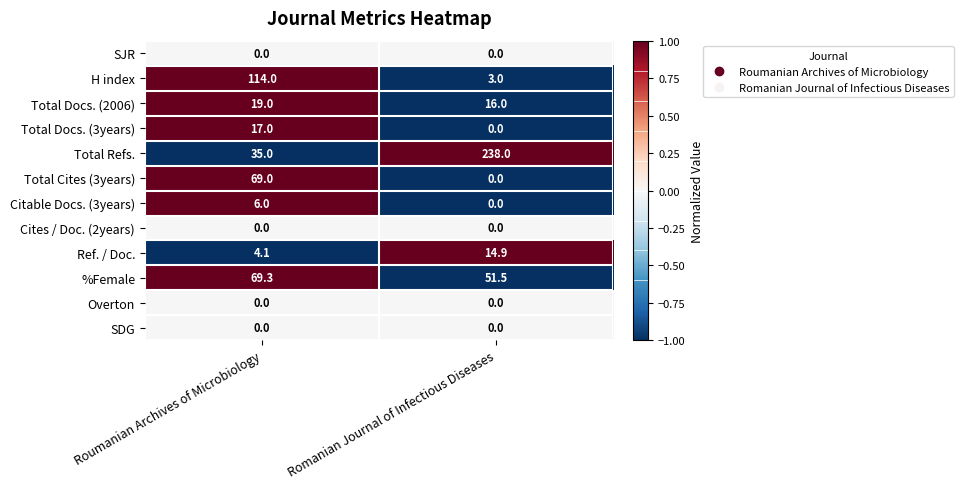

Reading left to right, what are all the values shown in this chart?

SJR: 0.0	0.0
H index: 114.0	3.0
Total Docs. (2006): 19.0	16.0
Total Docs. (3years): 17.0	0.0
Total Refs.: 35.0	238.0
Total Cites (3years): 69.0	0.0
Citable Docs. (3years): 6.0	0.0
Cites / Doc. (2years): 0.0	0.0
Ref. / Doc.: 4.1	14.9
%Female: 69.3	51.5
Overton: 0.0	0.0
SDG: 0.0	0.0